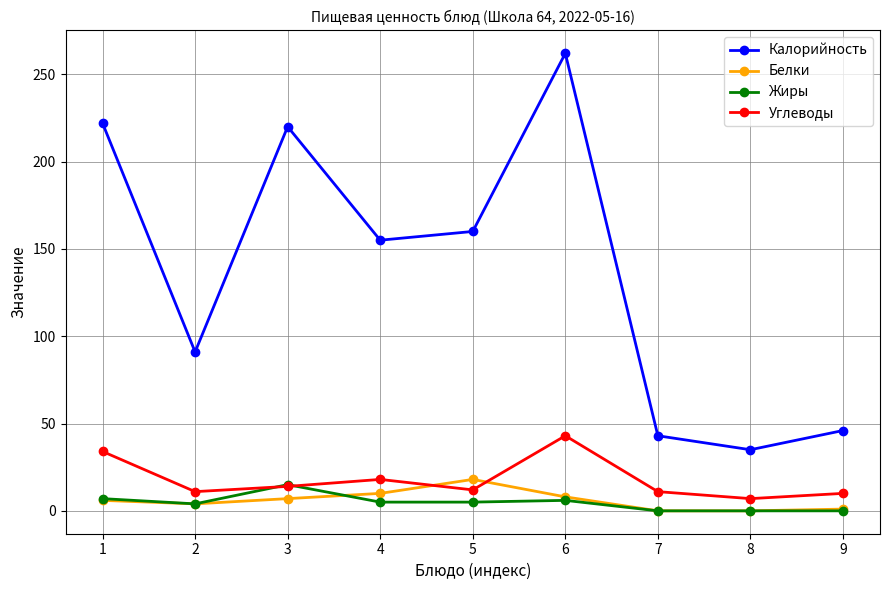

Count the number of data series in this chart.

4